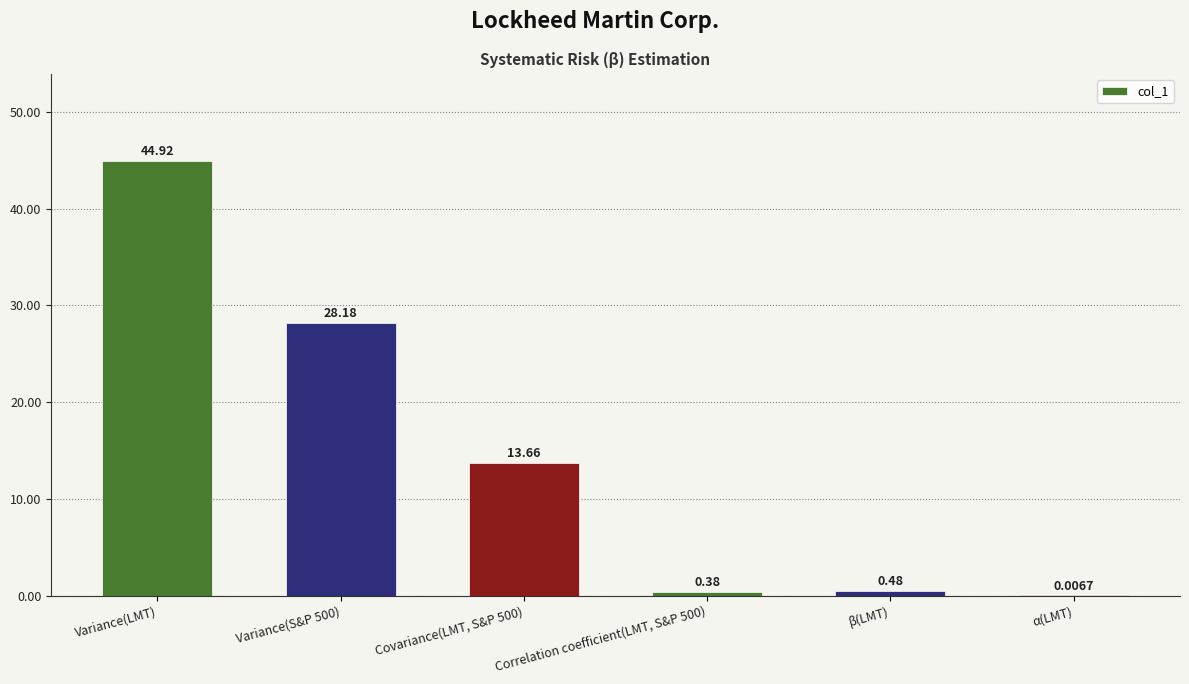

What is the change in value from Correlation coefficient(LMT, S&P 500) to α(LMT)?

-0.4